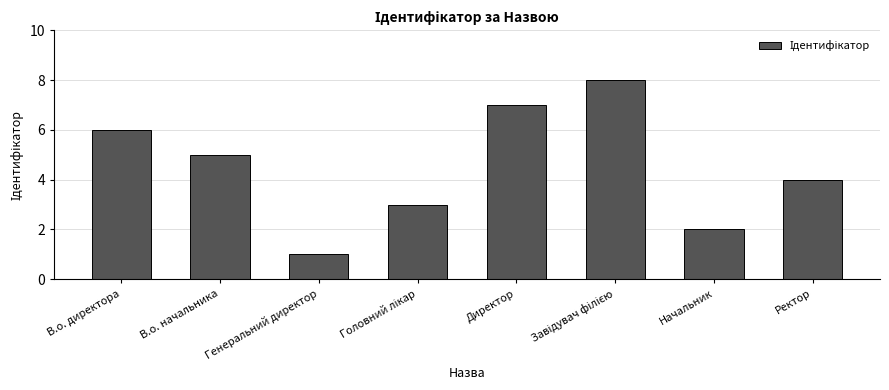

The value at В.о. директора is 10. True or false?

False